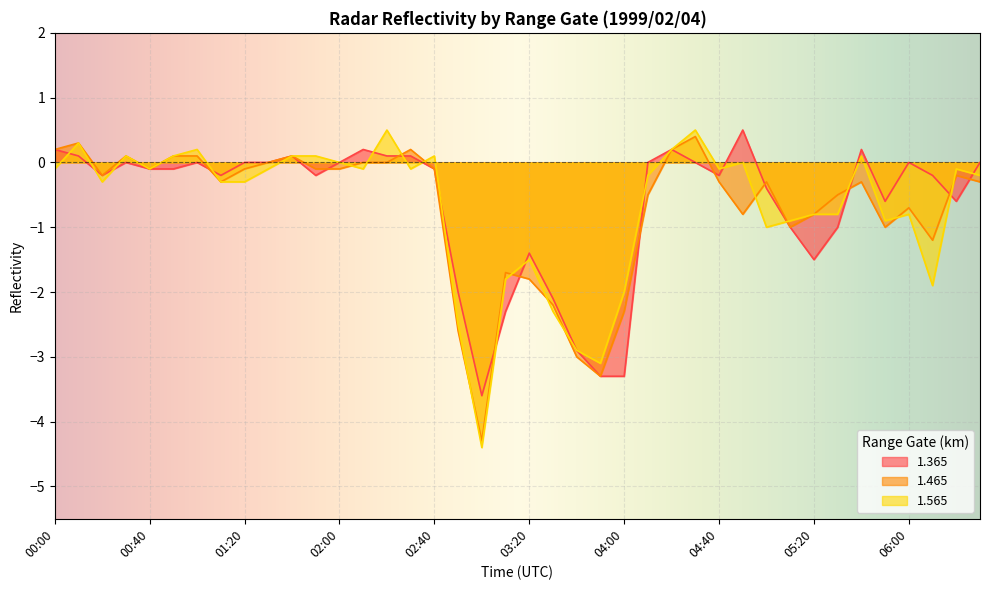

How many times do 1.465 and 1.565 cross each other?

13